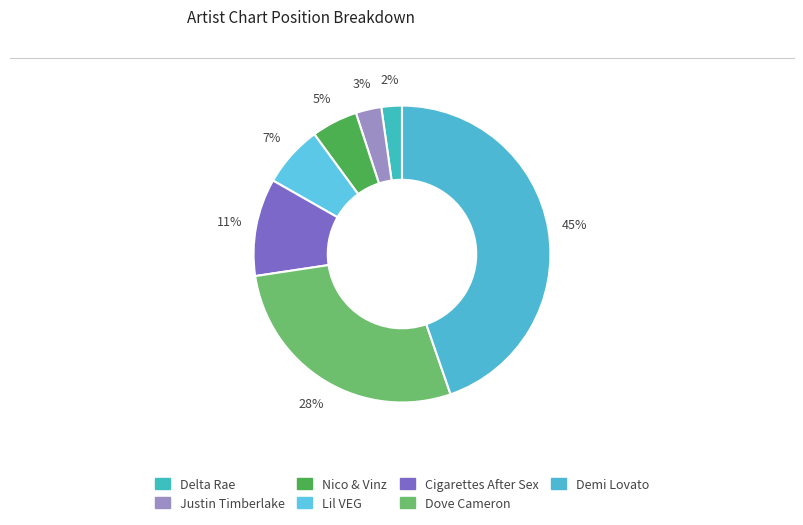

Which slice is the smallest?

Delta Rae